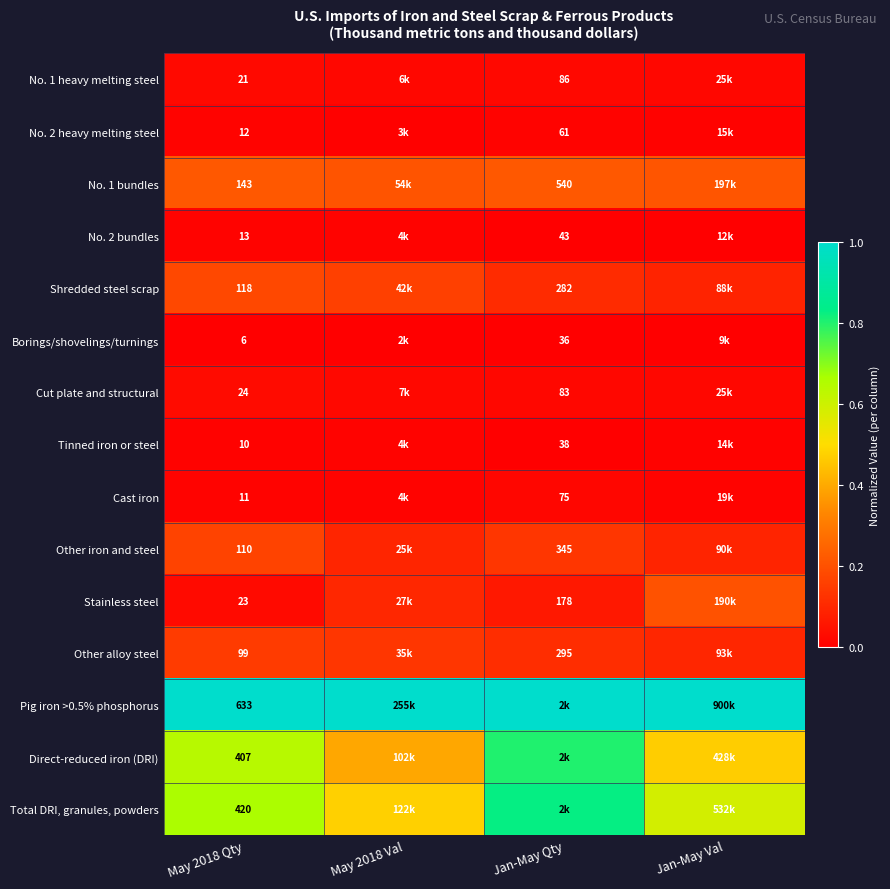

At how many categories does at least one series exceed 0?

4